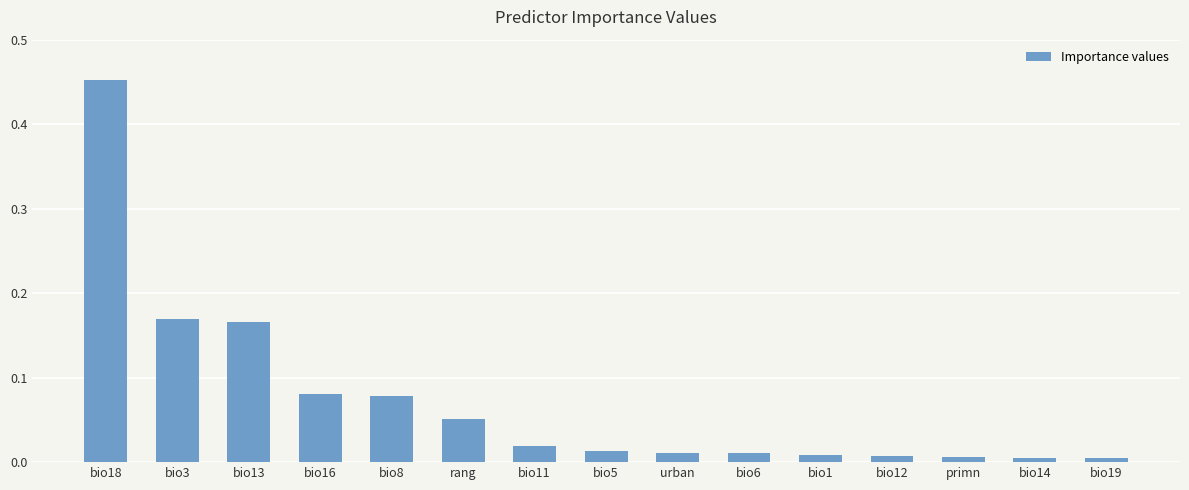

At which category does the chart reach its peak across all series?

bio18